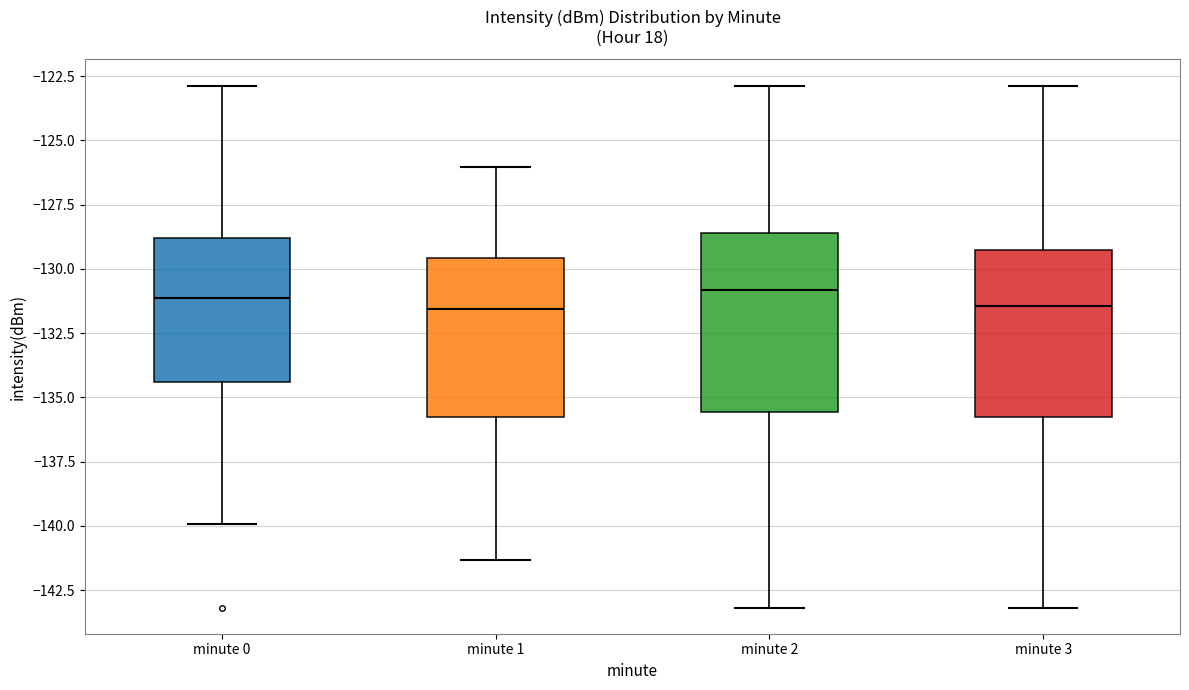

Where does the lower whisker of the box for minute 3 end on the y-axis? The values are not printed on the chart, so give them approximately, as read against the axis.

-143.0